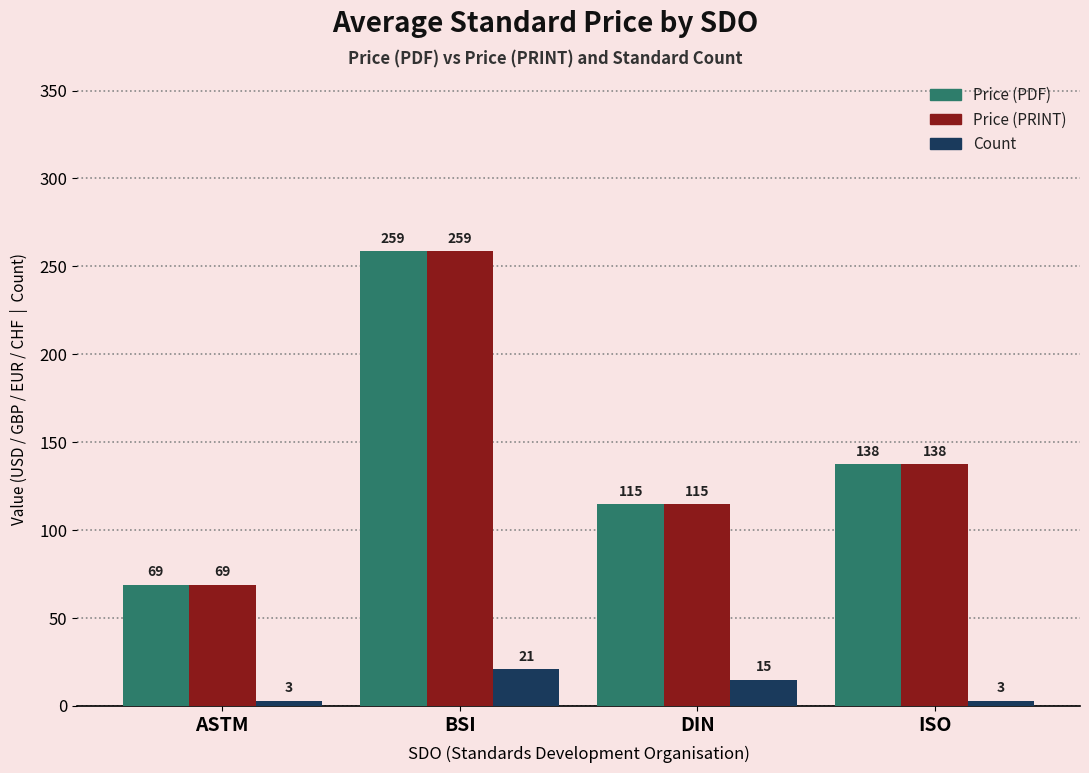

What is the sum of all Price (PRINT) values?

579.9